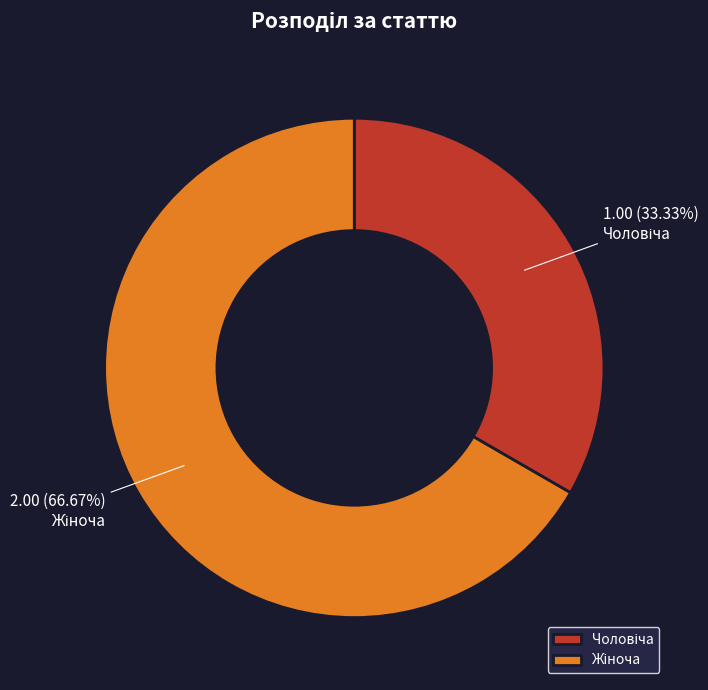

Count the number of slices in the pie.

2